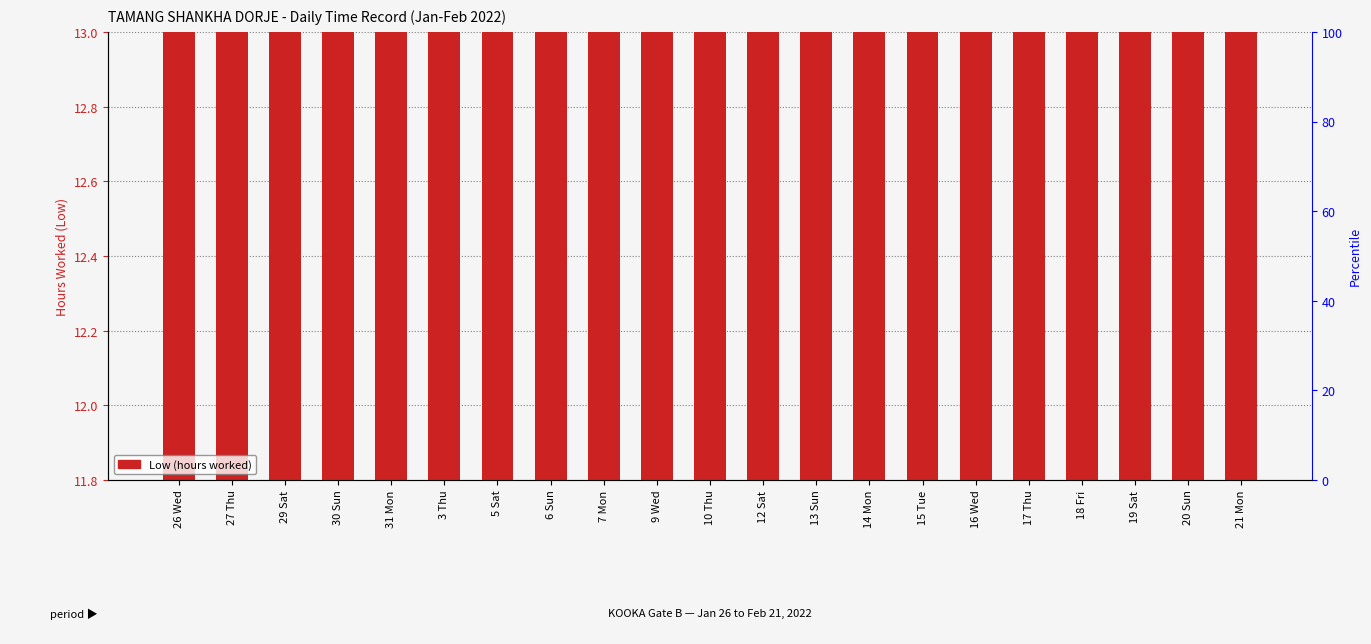

The chart shows a value of 3.5 at 18 Fri. True or false?

False